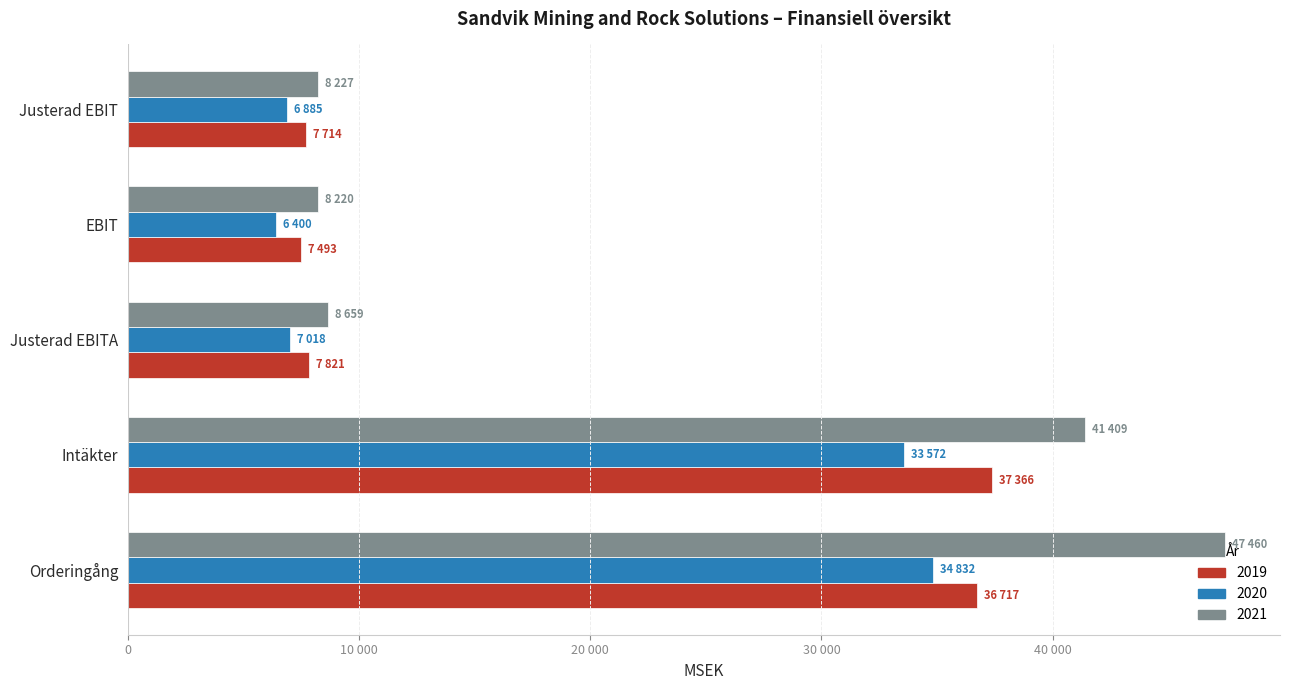

What are all the series names shown in the legend?

2019, 2020, 2021